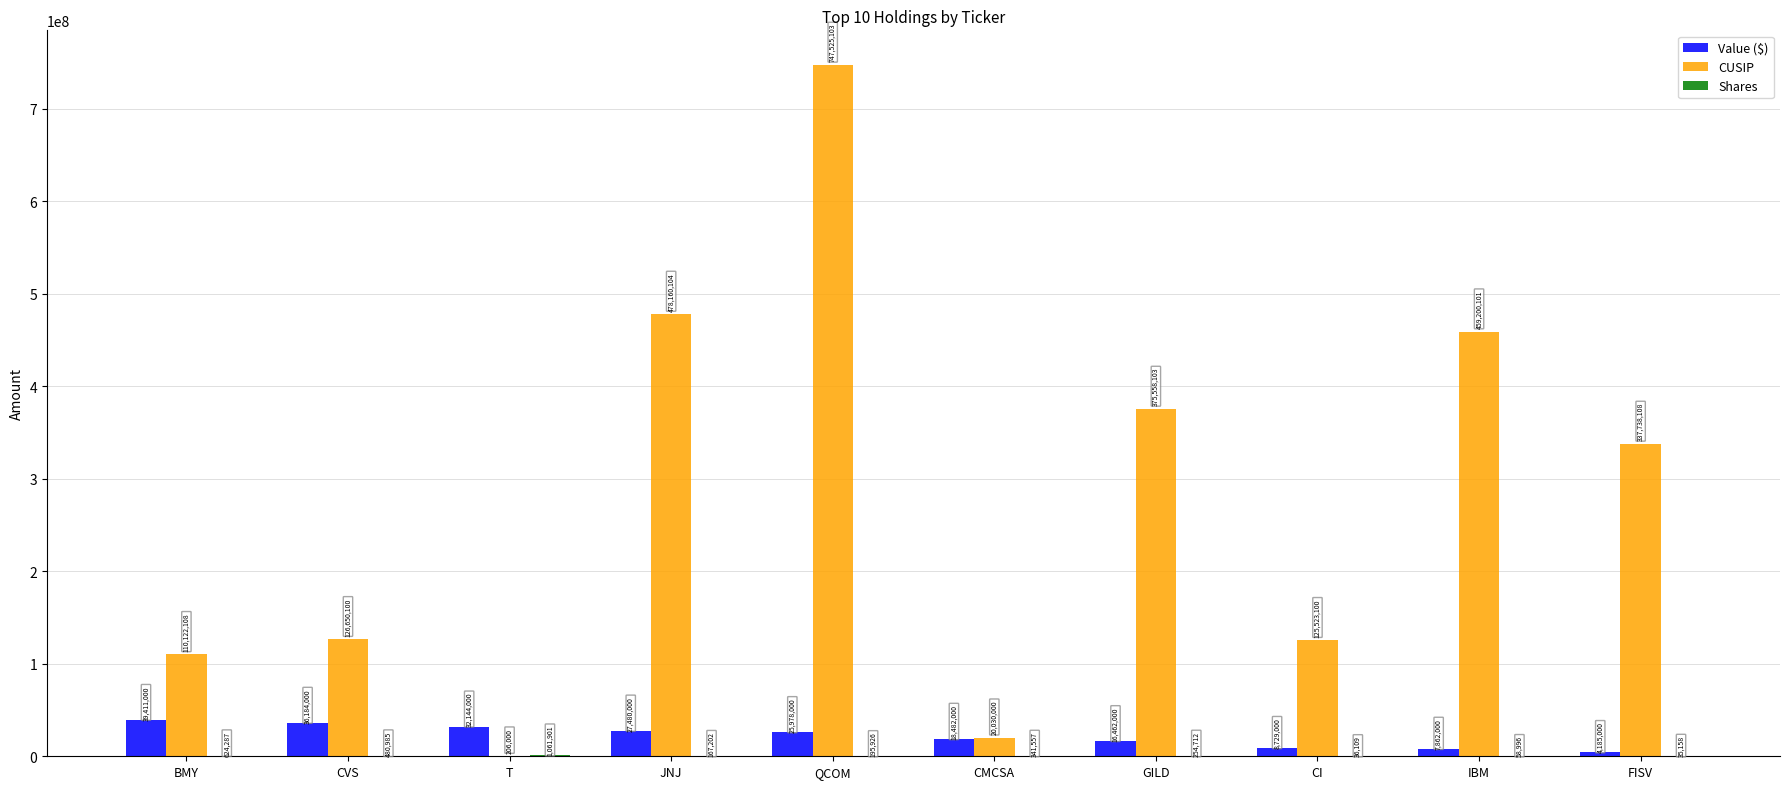

Does the chart contain stacked bars?

No